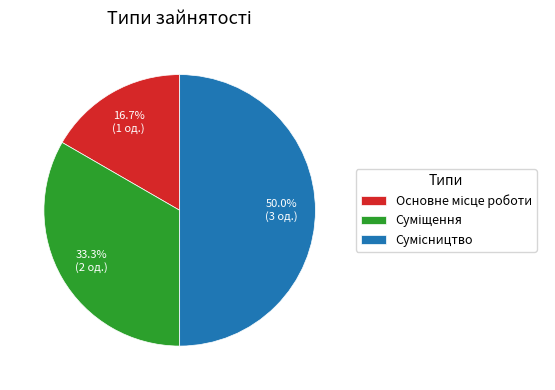

Which has a higher value, Сумісництво or Основне місце роботи?

Сумісництво